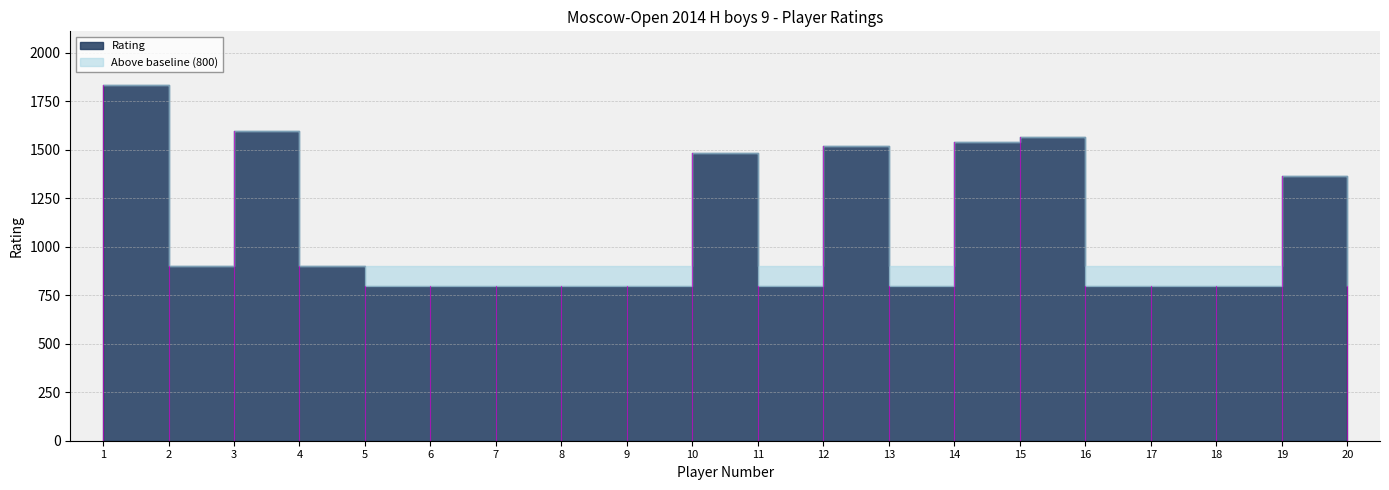

How many data points does each series have?

20